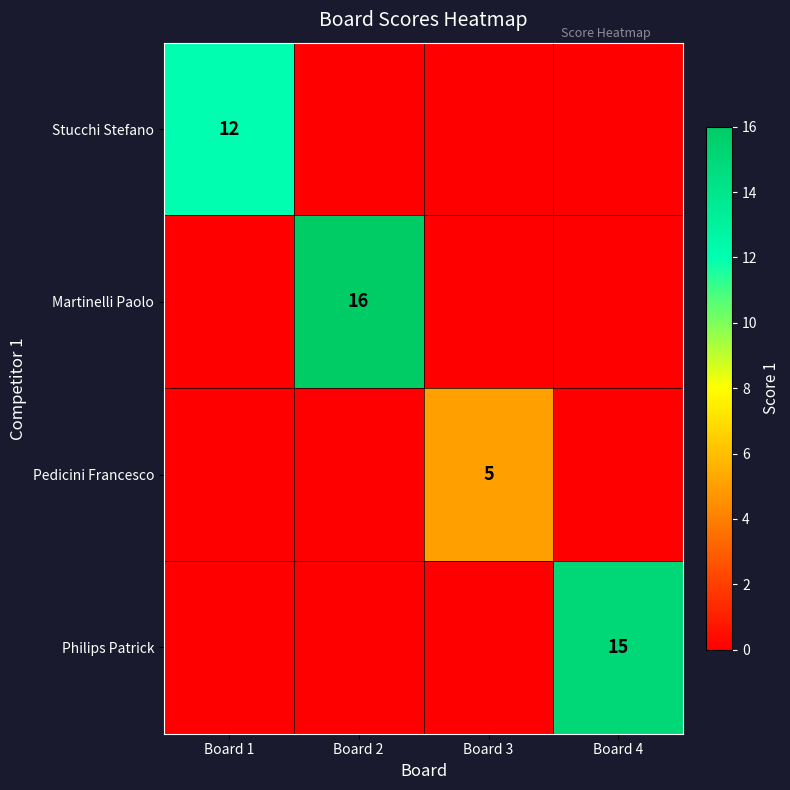

Is it true that Philips Patrick equals 7 at Board 4?

False